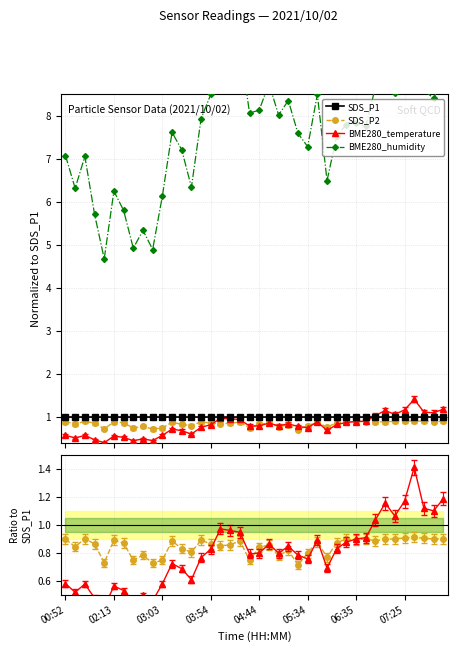

Is it true that BME280_temperature equals 0.7 at 02:13?

False